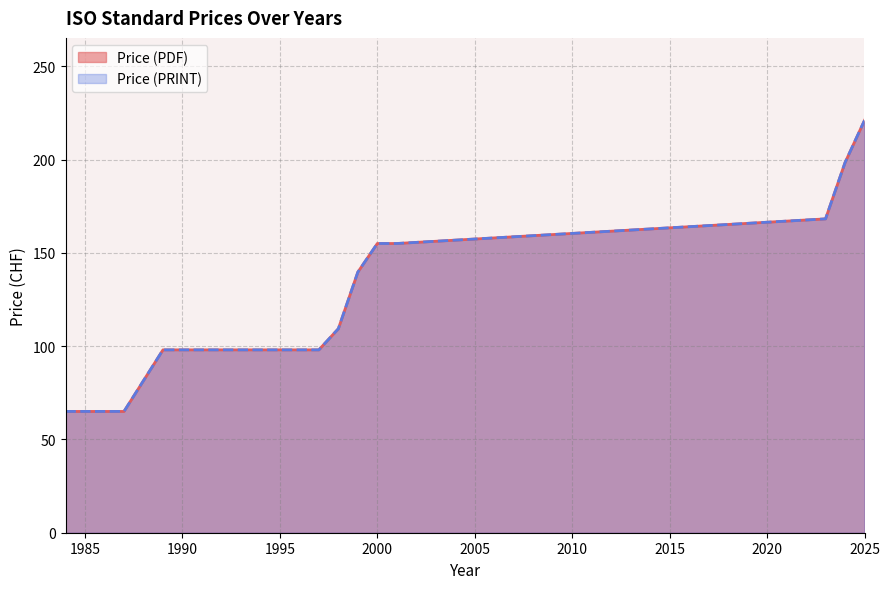

True or false: Price (PDF) and Price (PRINT) cross at least once.

False